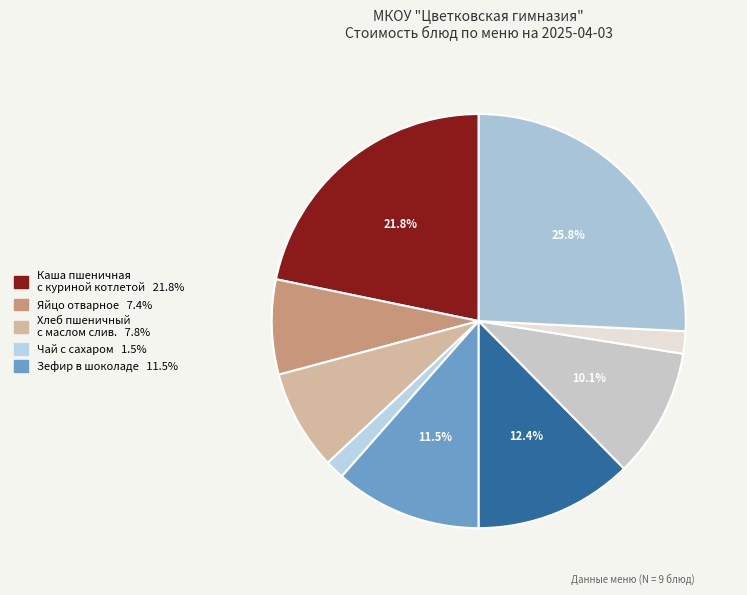

Rank the categories by value from highest to lowest.

БИО йогурт 2.5, Каша пшеничная
с куриной котлетой, Плов с курицей, Зефир в шоколаде, Суп гороховый
с курицей, Хлеб пшеничный
с маслом слив., Яйцо отварное, Хлеб пшеничный, Чай с сахаром